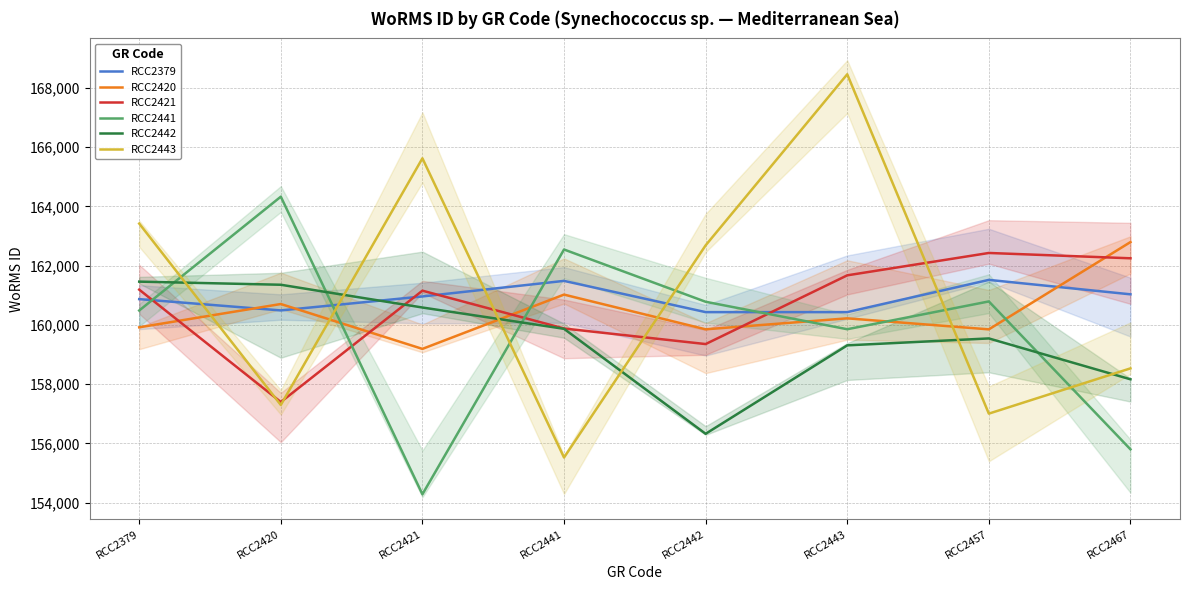

How many intersections are there between RCC2443 and RCC2379?

5